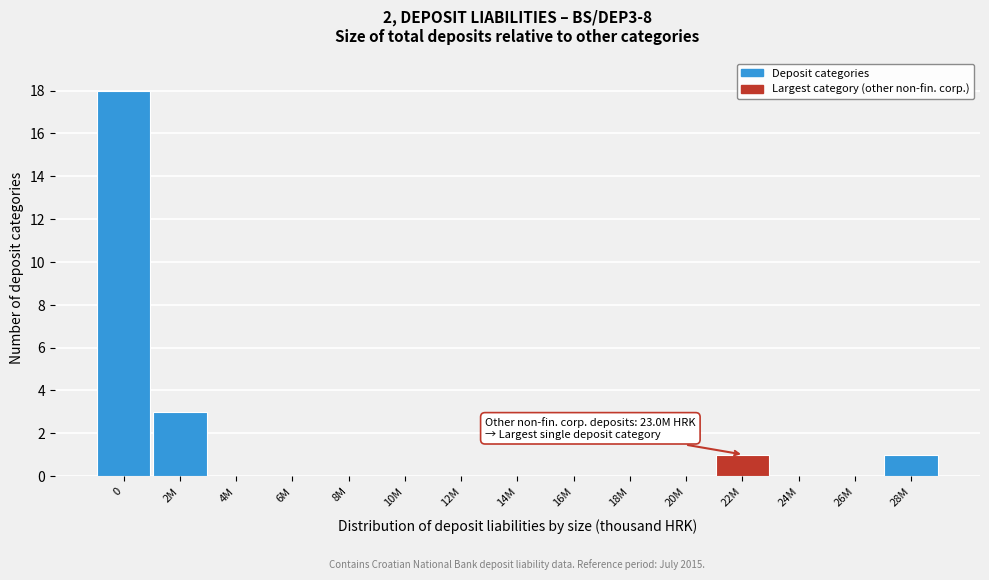

Reading left to right, what are all the values shown in this chart?

0=18	2M=3	4M=0	6M=0	8M=0	10M=0	12M=0	14M=0	16M=0	18M=0	20M=0	22M=1	24M=0	26M=0	28M=1